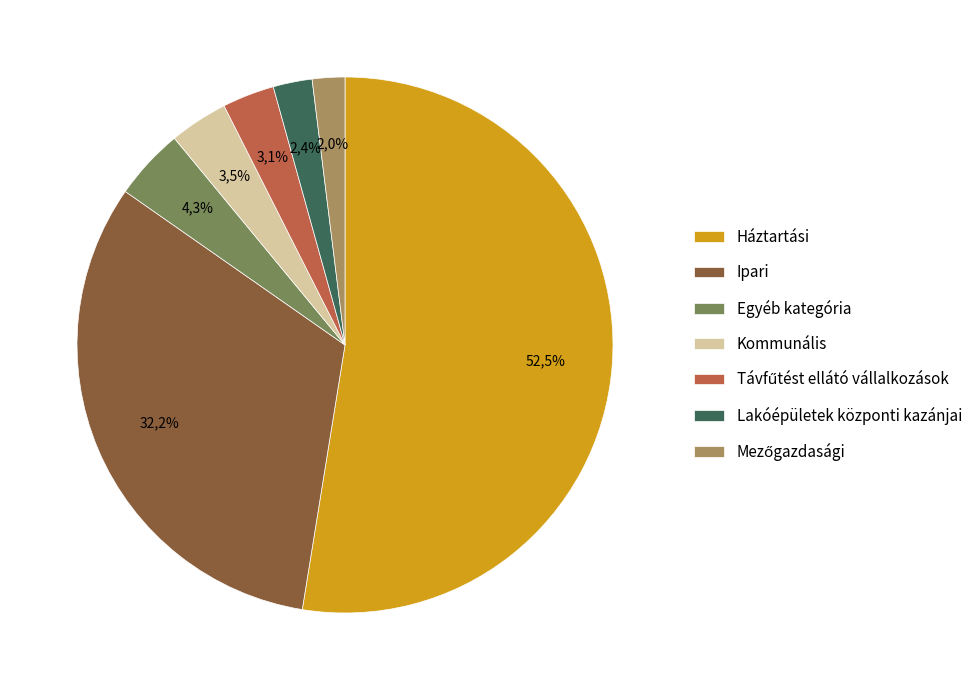

How many segments does this pie chart have?

7